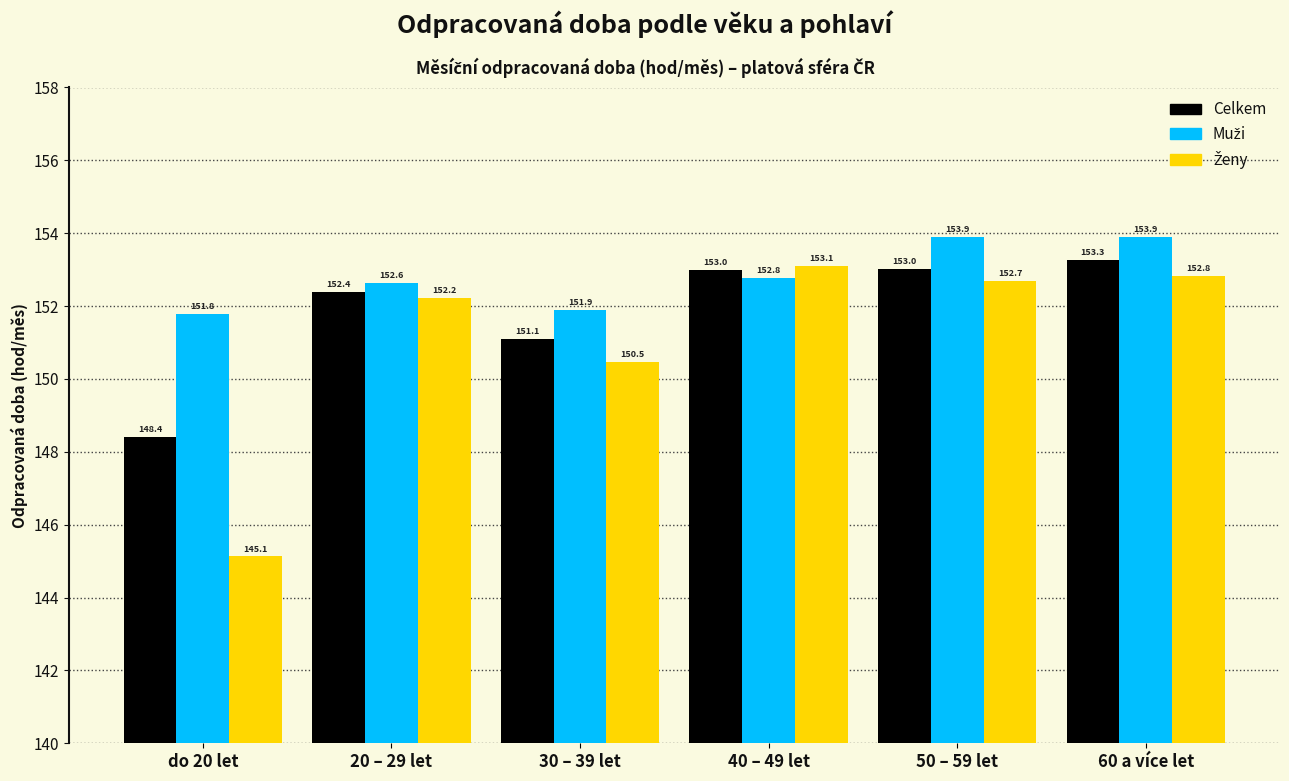

What is the difference between the highest and lowest values at 60 a více let?

1.1